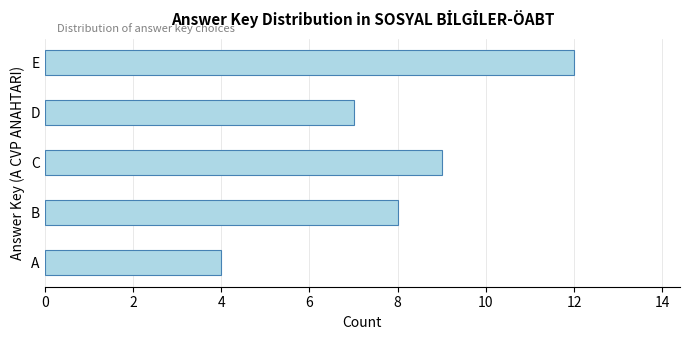

The value at E is 5. True or false?

False